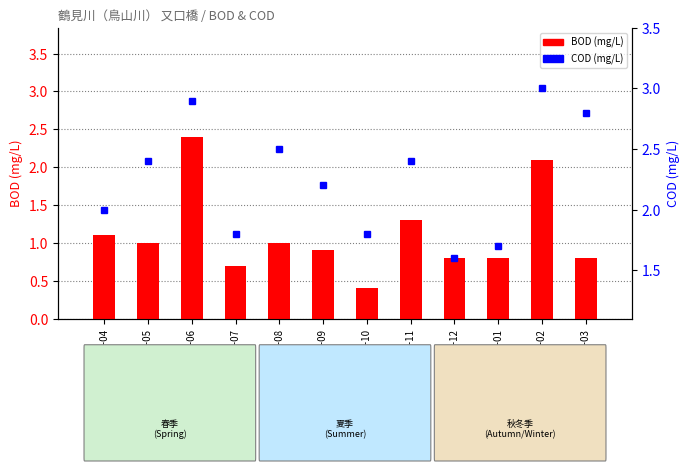

How many categories are shown in the chart?

12